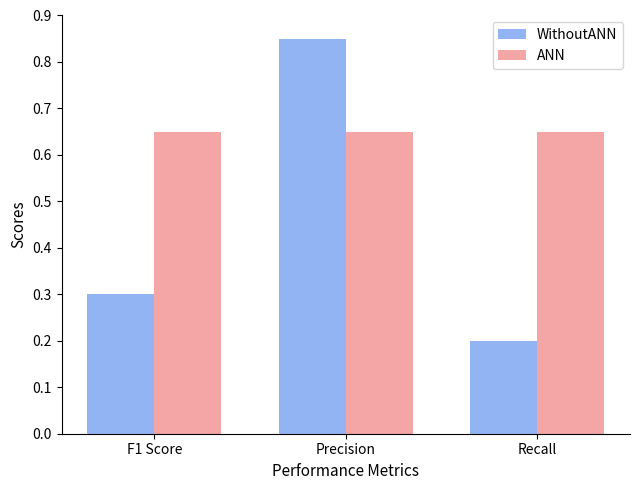

Rank the series at Recall from lowest to highest value.

WithoutANN, ANN